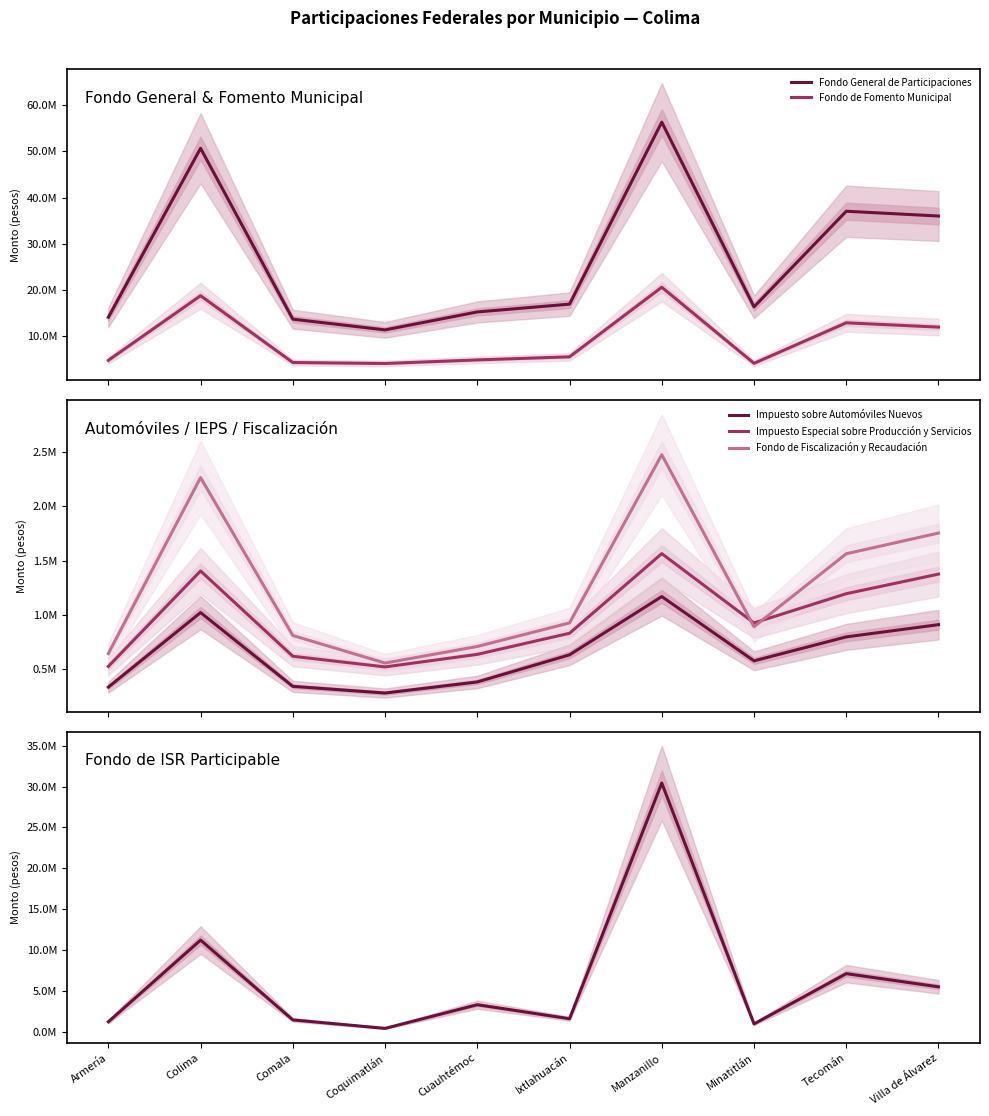

At which category does Fondo de Fiscalización y Recaudación reach its first local peak?

Colima